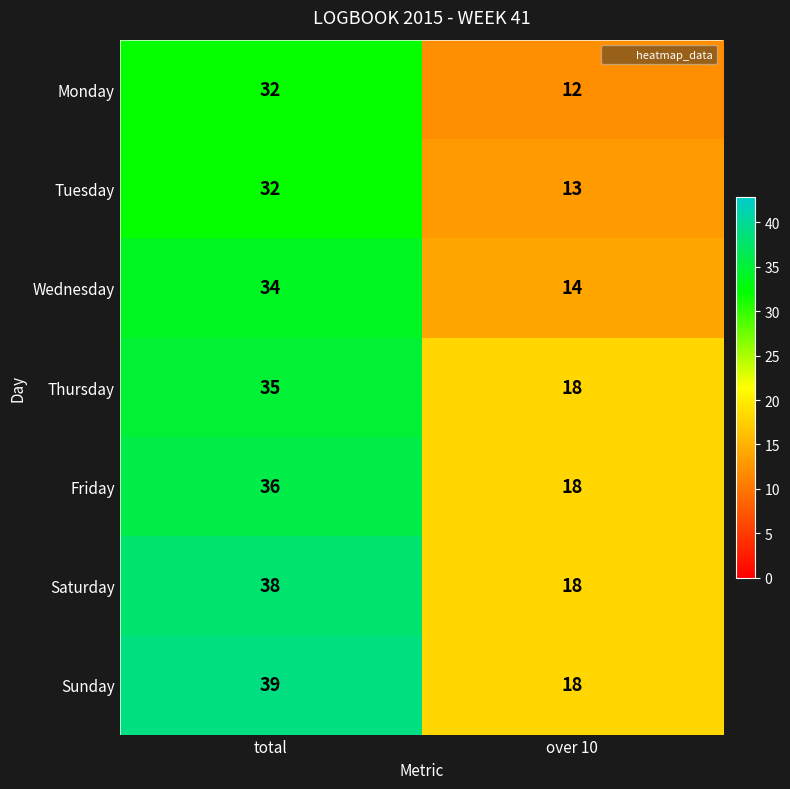

What is the smallest value displayed?

12